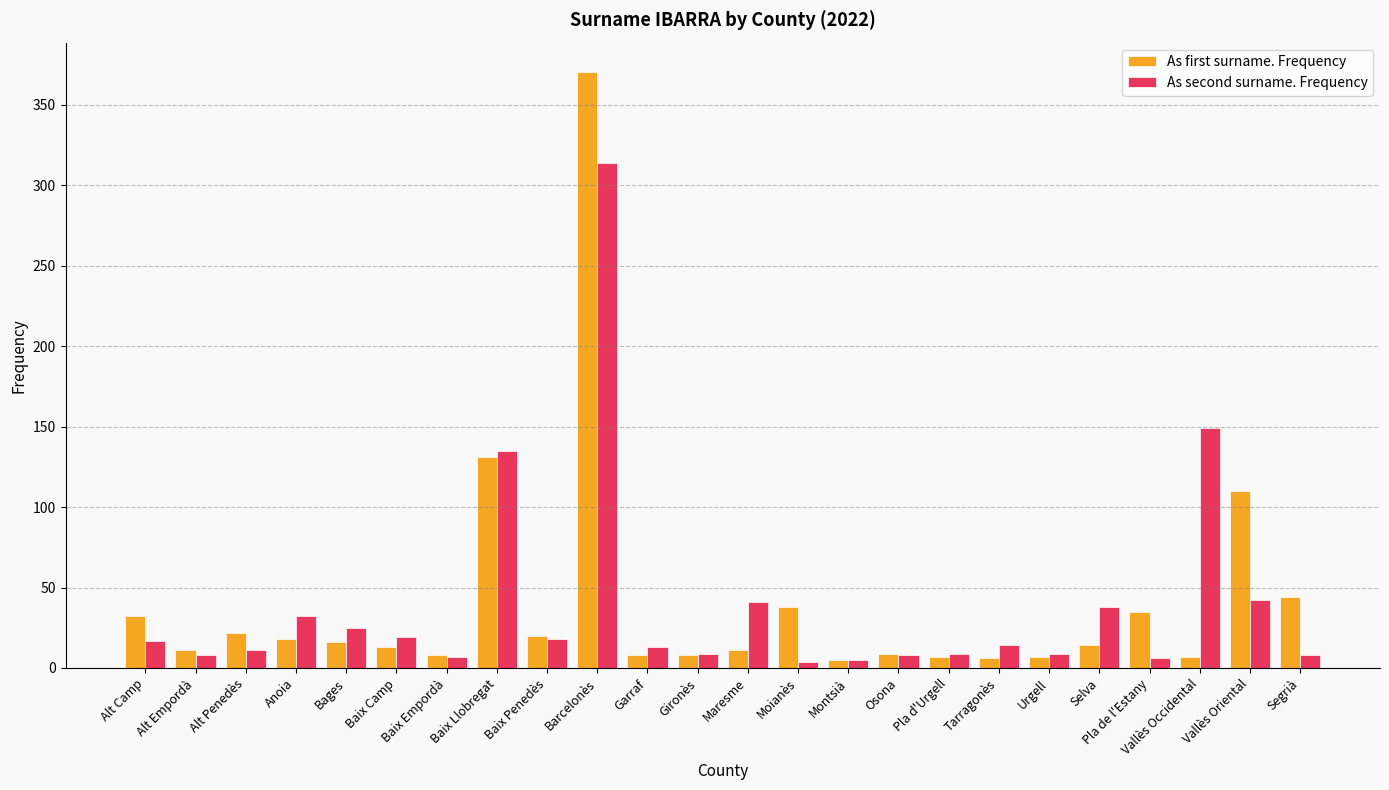

What position from the right is Baix Penedès?

16